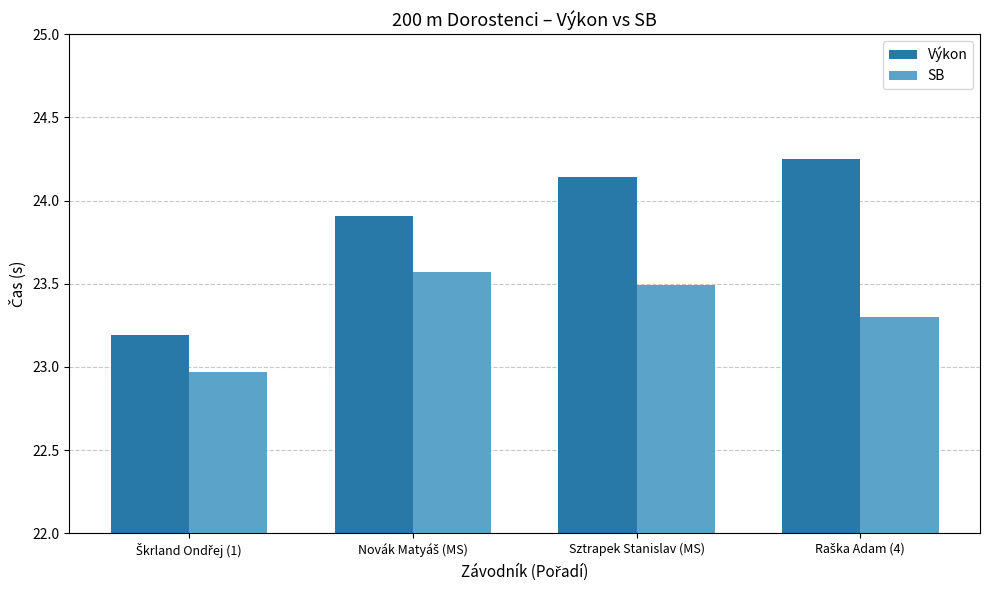

Count the number of data series in this chart.

2